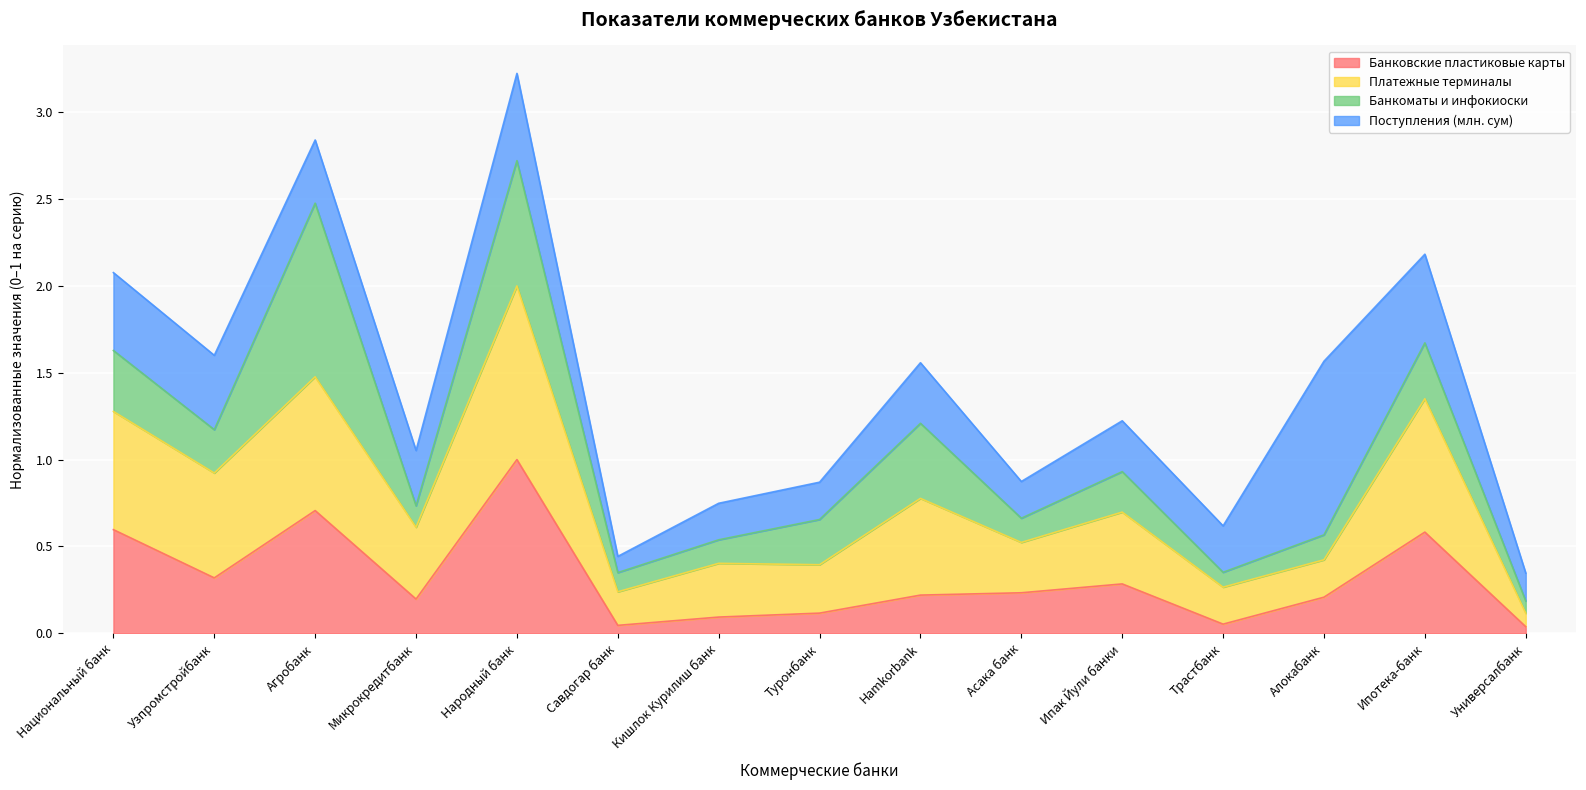

Is it true that Банковские пластиковые карты equals 0.1 at Туронбанк?

True